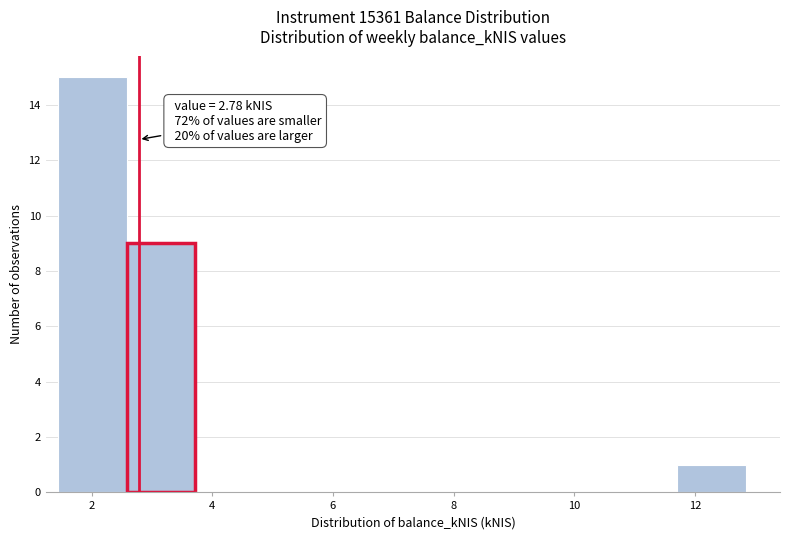

Over which range of the x-axis is the bar tallest?

1.44 to 2.58